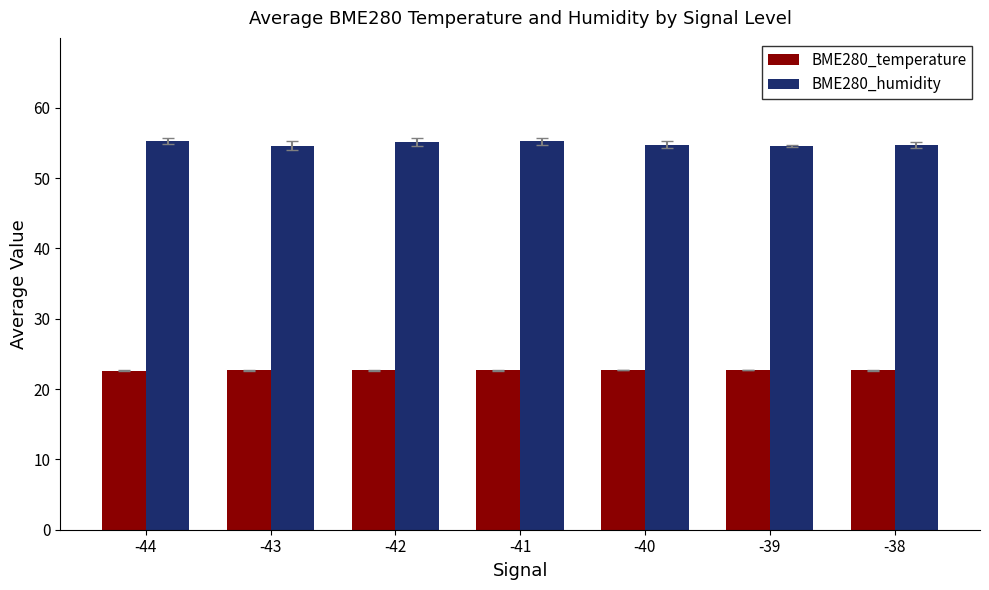

What is the highest value of the BME280_humidity series?

55.3